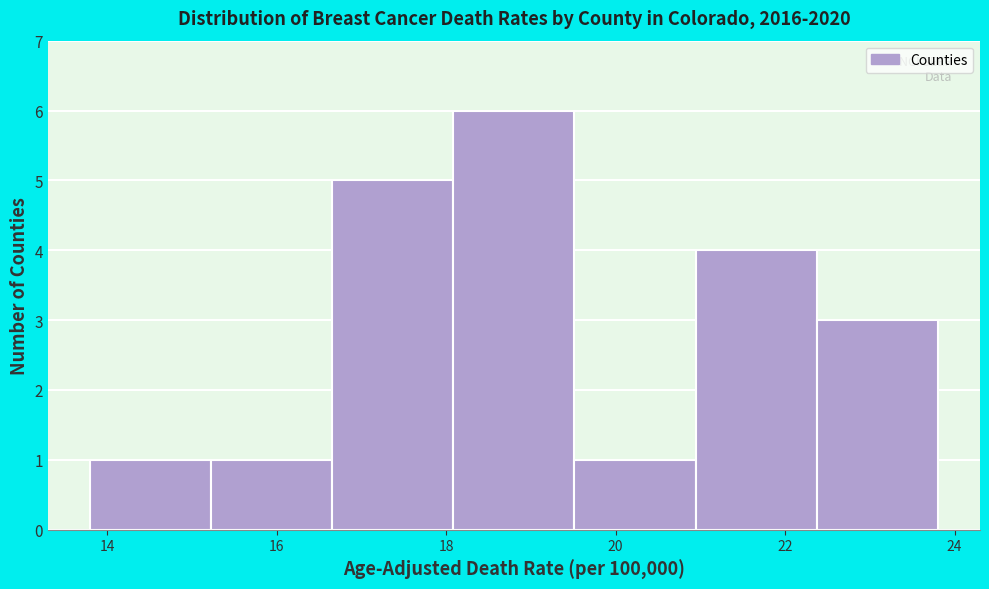

Which range on the x-axis has the tallest bar?

18.0 to 19.6